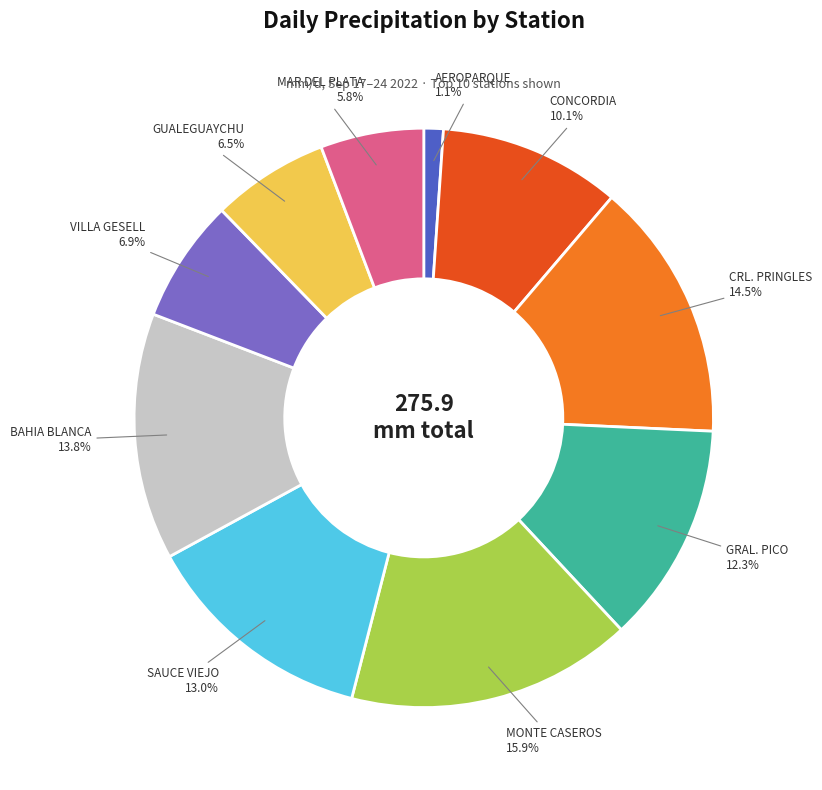

How many slices are in this pie chart?

10